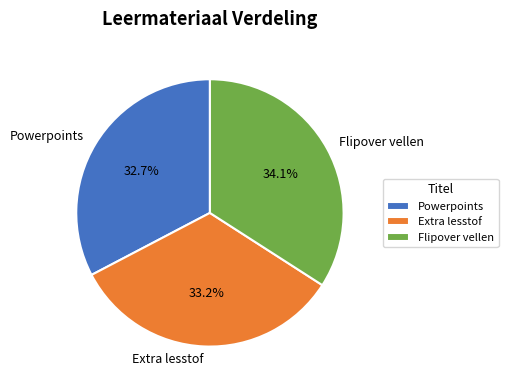

To the nearest percent, what is the combined percentage of Powerpoints and Extra lesstof?

66%